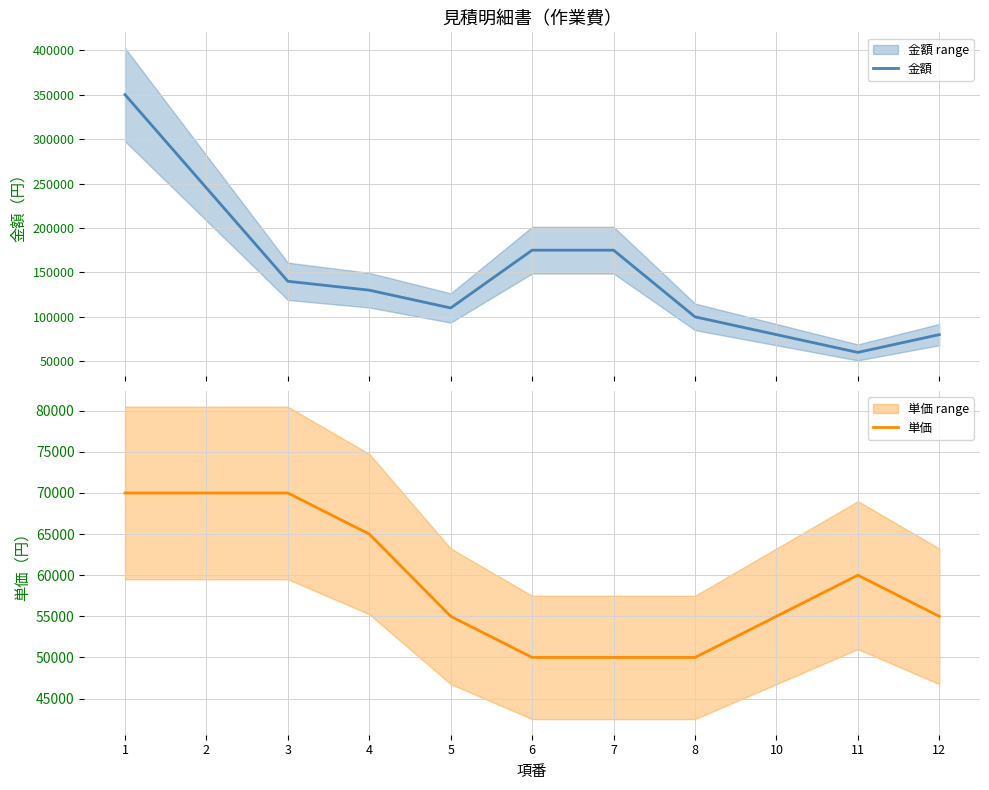

Which series has the widest spread of values?

金額